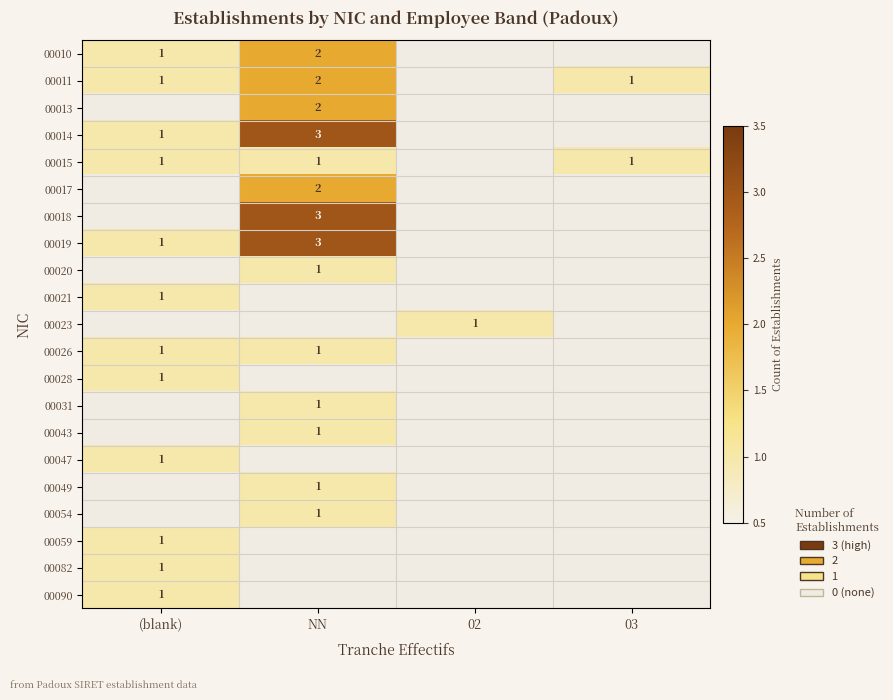

The 00010 series shows 1 at NN. True or false?

False